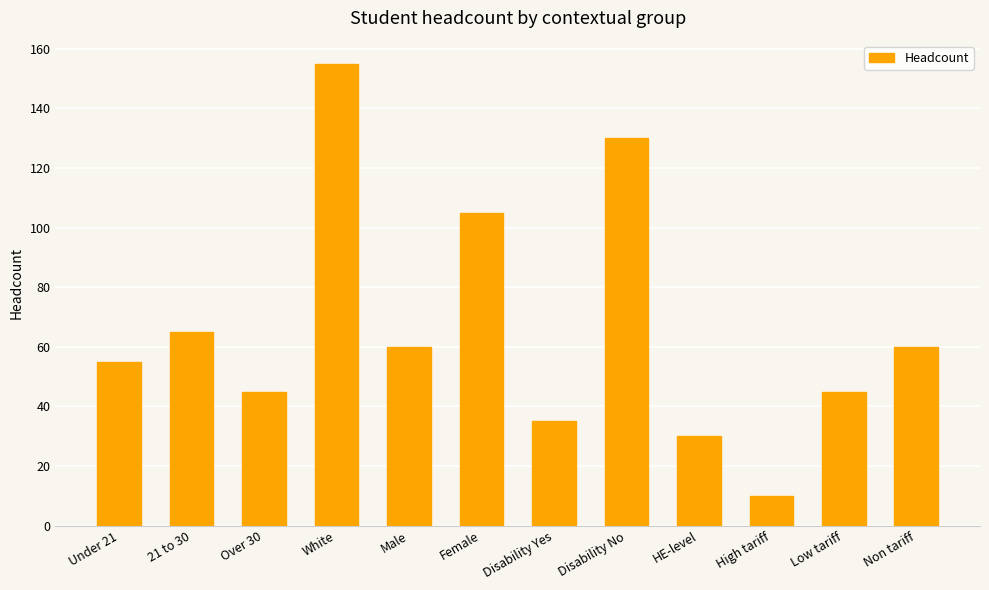

At which label does the data first exceed 60?

21 to 30